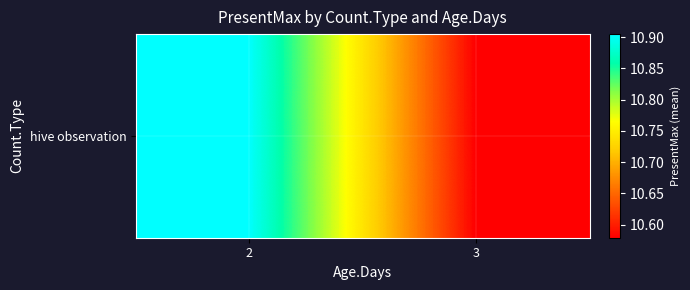

What is the sum of the values at 2 and 3?

21.5